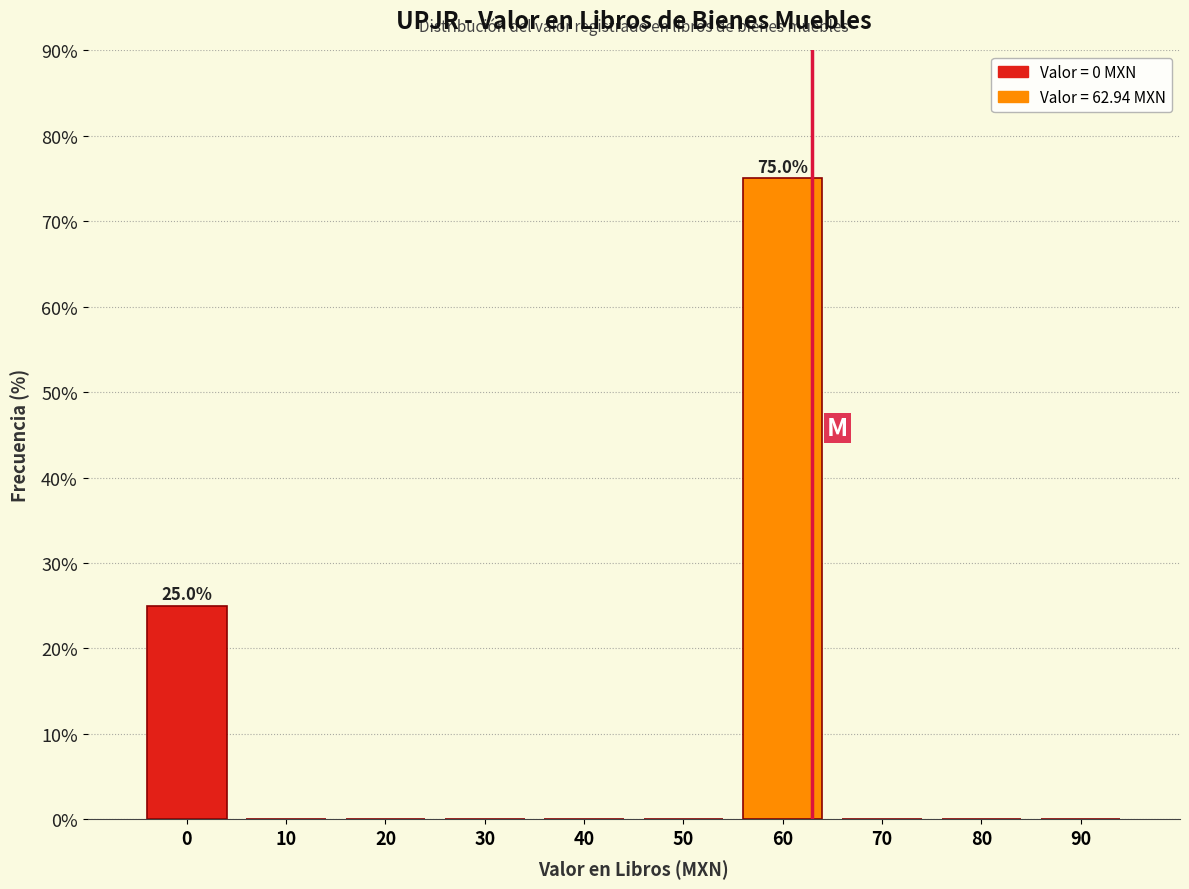

Reading left to right, list all the values displayed in this chart.

0=25	10=0	20=0	30=0	40=0	50=0	60=75	70=0	80=0	90=0